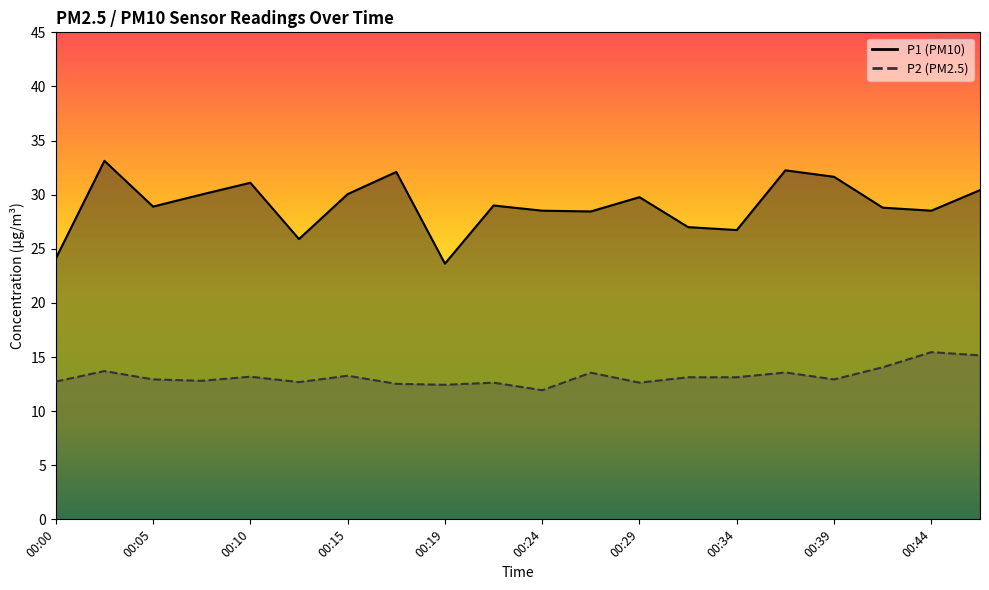

At which category does the chart reach its peak across all series?

00:02